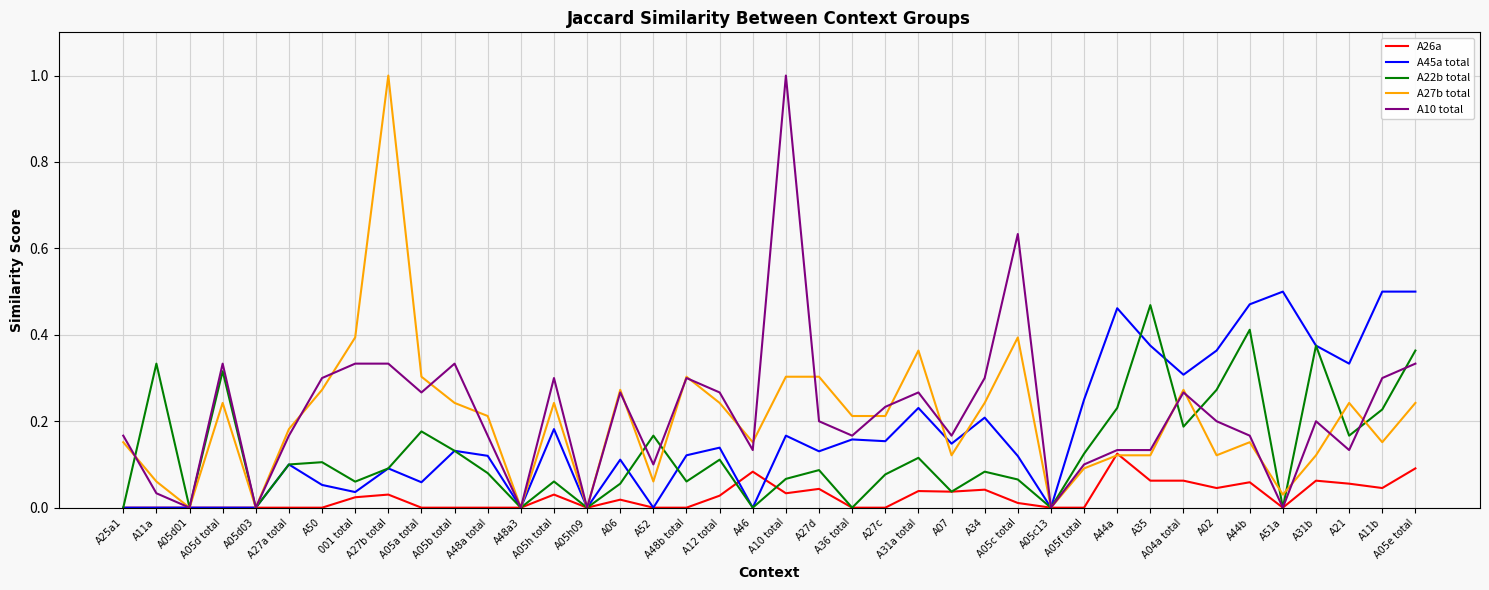

Between A11a and A44a, which series saw the biggest shift?

A45a total